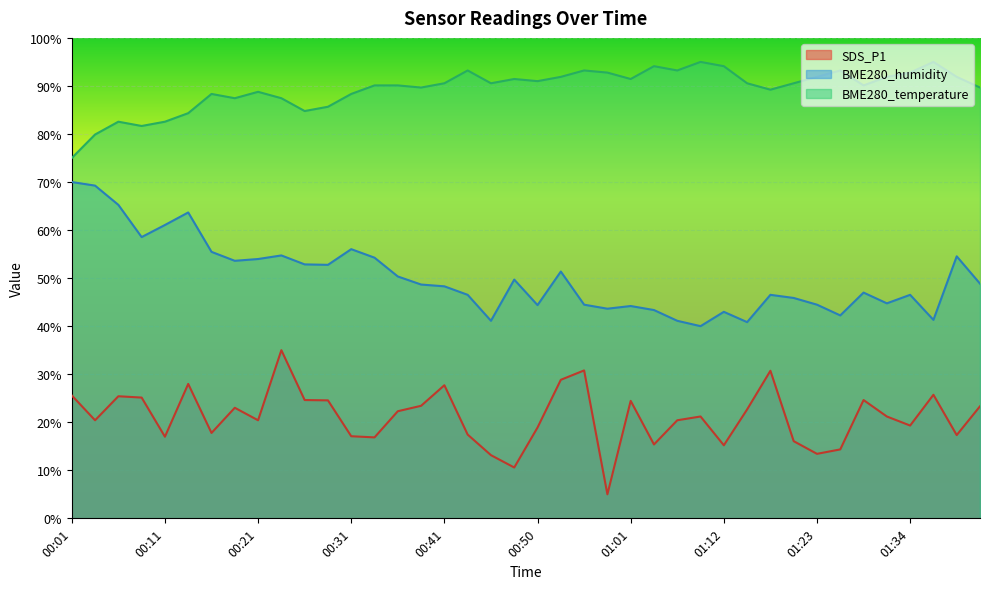

Rank the categories by BME280_humidity value from highest to lowest.

00:01, 00:04, 00:06, 00:13, 00:11, 00:09, 00:31, 00:16, 00:23, 01:39, 00:33, 00:21, 00:18, 00:26, 00:28, 00:53, 00:36, 00:48, 01:42, 00:38, 00:41, 01:28, 00:43, 01:17, 01:34, 01:20, 01:31, 00:56, 01:23, 00:50, 01:01, 00:58, 01:03, 01:12, 01:26, 01:37, 00:46, 01:06, 01:15, 01:09